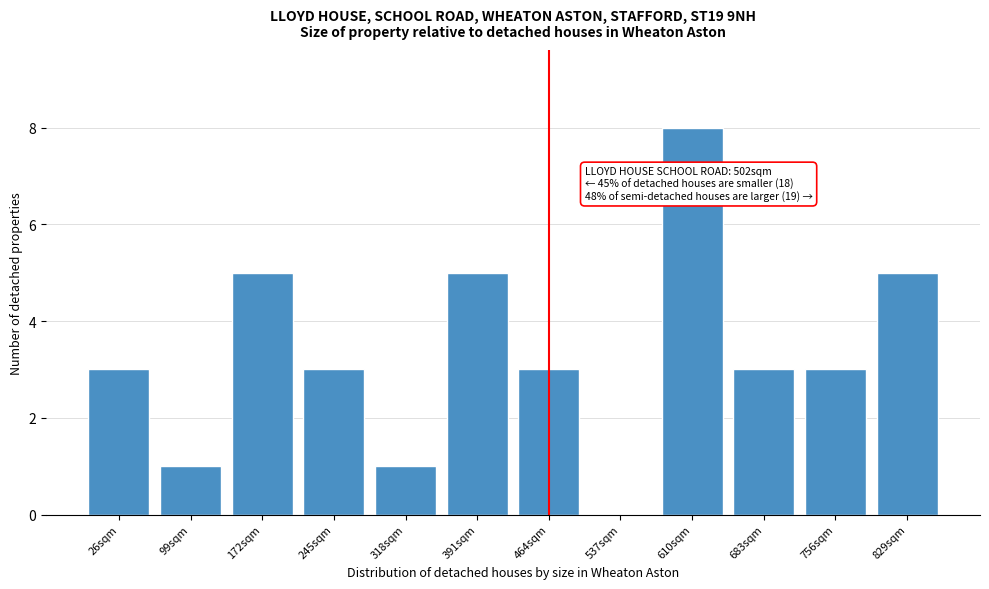

Reading right to left, extract all data points from this chart.

829sqm=5	756sqm=3	683sqm=3	610sqm=8	537sqm=0	464sqm=3	391sqm=5	318sqm=1	245sqm=3	172sqm=5	99sqm=1	26sqm=3